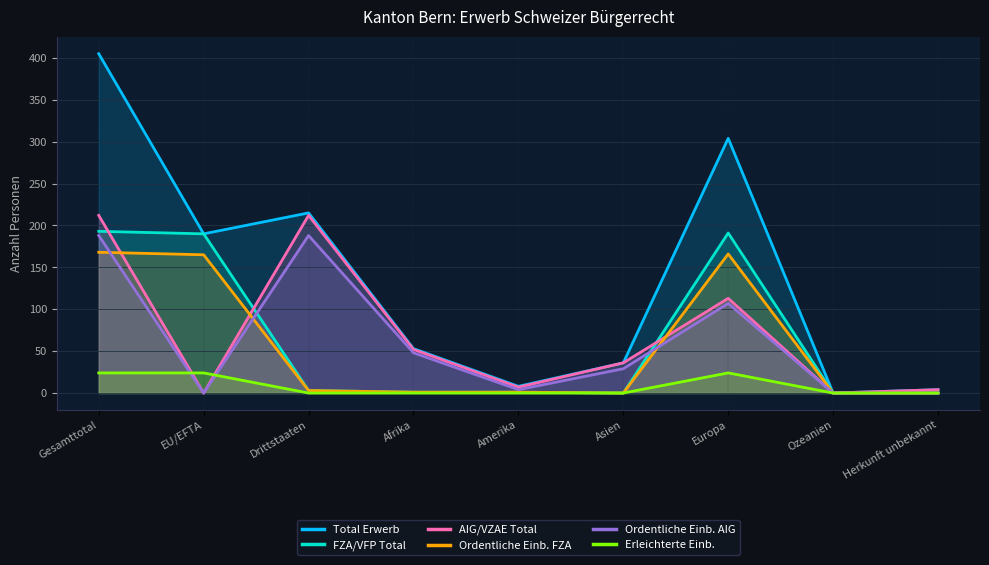

How many categories are shown in the chart?

9